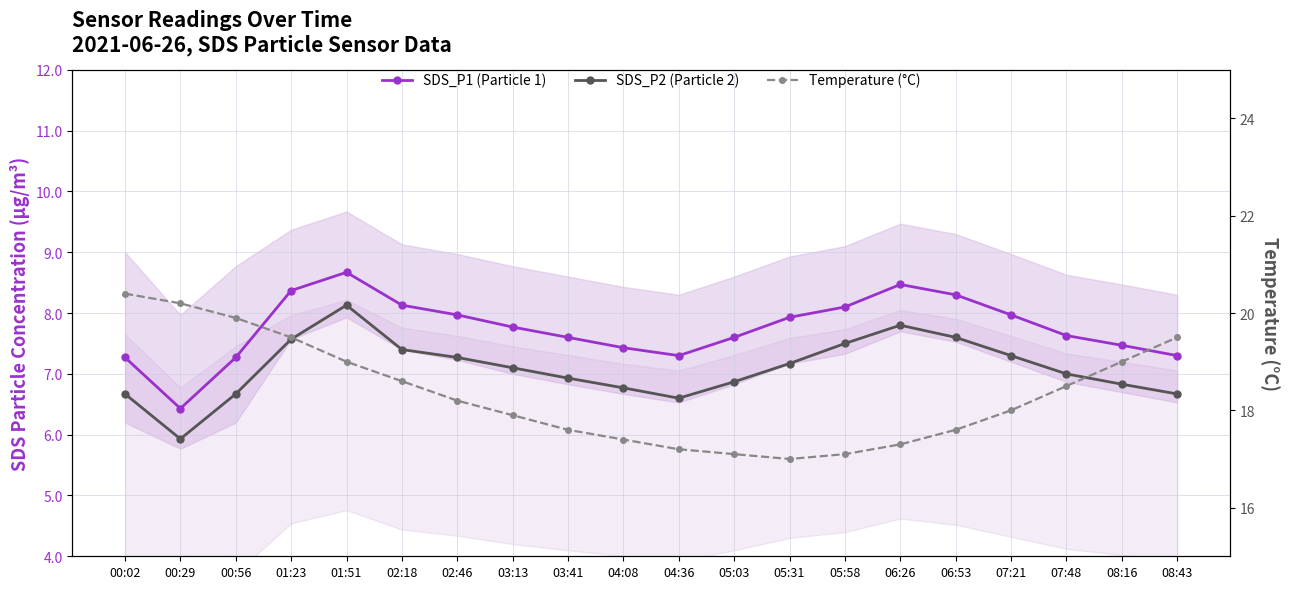

Reading left to right, extract all data points from this chart.

SDS_P1 (Particle 1): 00:02=7.3	00:29=6.4	00:56=7.3	01:23=8.4	01:51=8.7	02:18=8.1	02:46=8.0	03:13=7.8	03:41=7.6	04:08=7.4	04:36=7.3	05:03=7.6	05:31=7.9	05:58=8.1	06:26=8.5	06:53=8.3	07:21=8.0	07:48=7.6	08:16=7.5	08:43=7.3
SDS_P2 (Particle 2): 00:02=6.7	00:29=5.9	00:56=6.7	01:23=7.6	01:51=8.1	02:18=7.4	02:46=7.3	03:13=7.1	03:41=6.9	04:08=6.8	04:36=6.6	05:03=6.9	05:31=7.2	05:58=7.5	06:26=7.8	06:53=7.6	07:21=7.3	07:48=7.0	08:16=6.8	08:43=6.7
Temperature (°C): 00:02=20.4	00:29=20.2	00:56=19.9	01:23=19.5	01:51=19.0	02:18=18.6	02:46=18.2	03:13=17.9	03:41=17.6	04:08=17.4	04:36=17.2	05:03=17.1	05:31=17.0	05:58=17.1	06:26=17.3	06:53=17.6	07:21=18.0	07:48=18.5	08:16=19.0	08:43=19.5